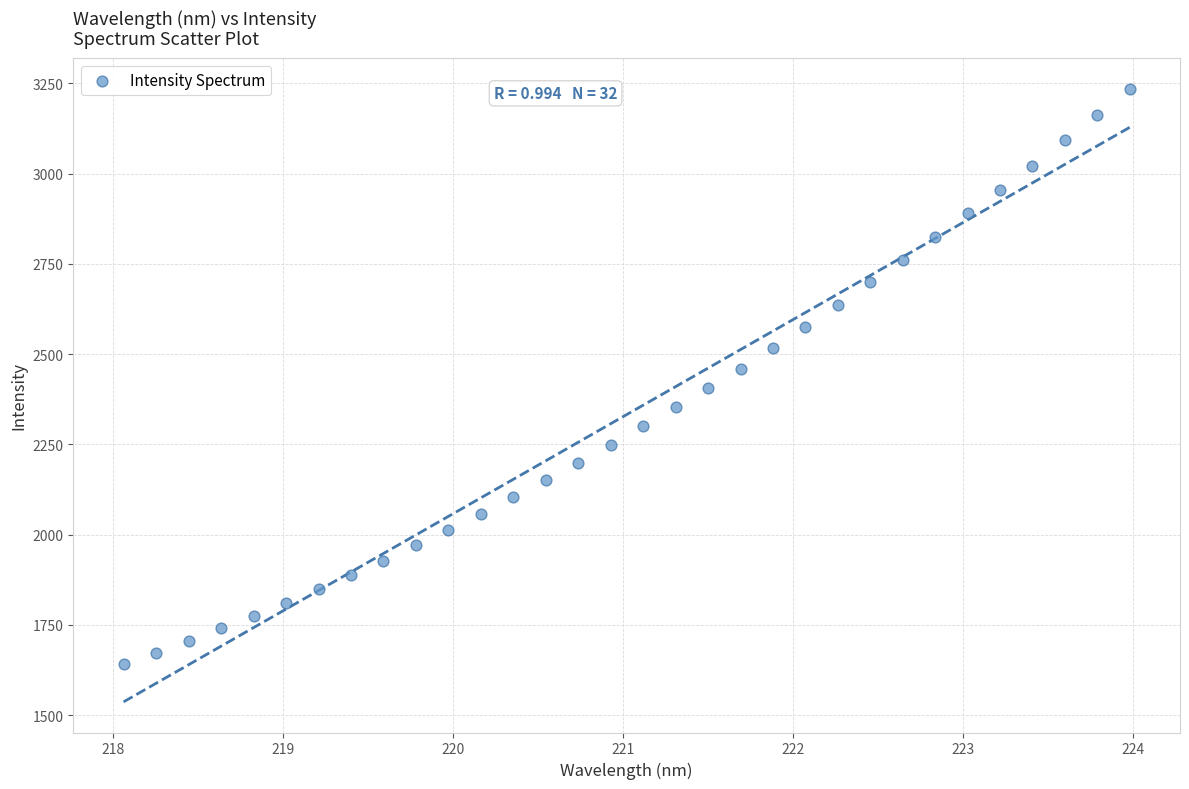

What is the range of Y values (max minus min)?

1593.4